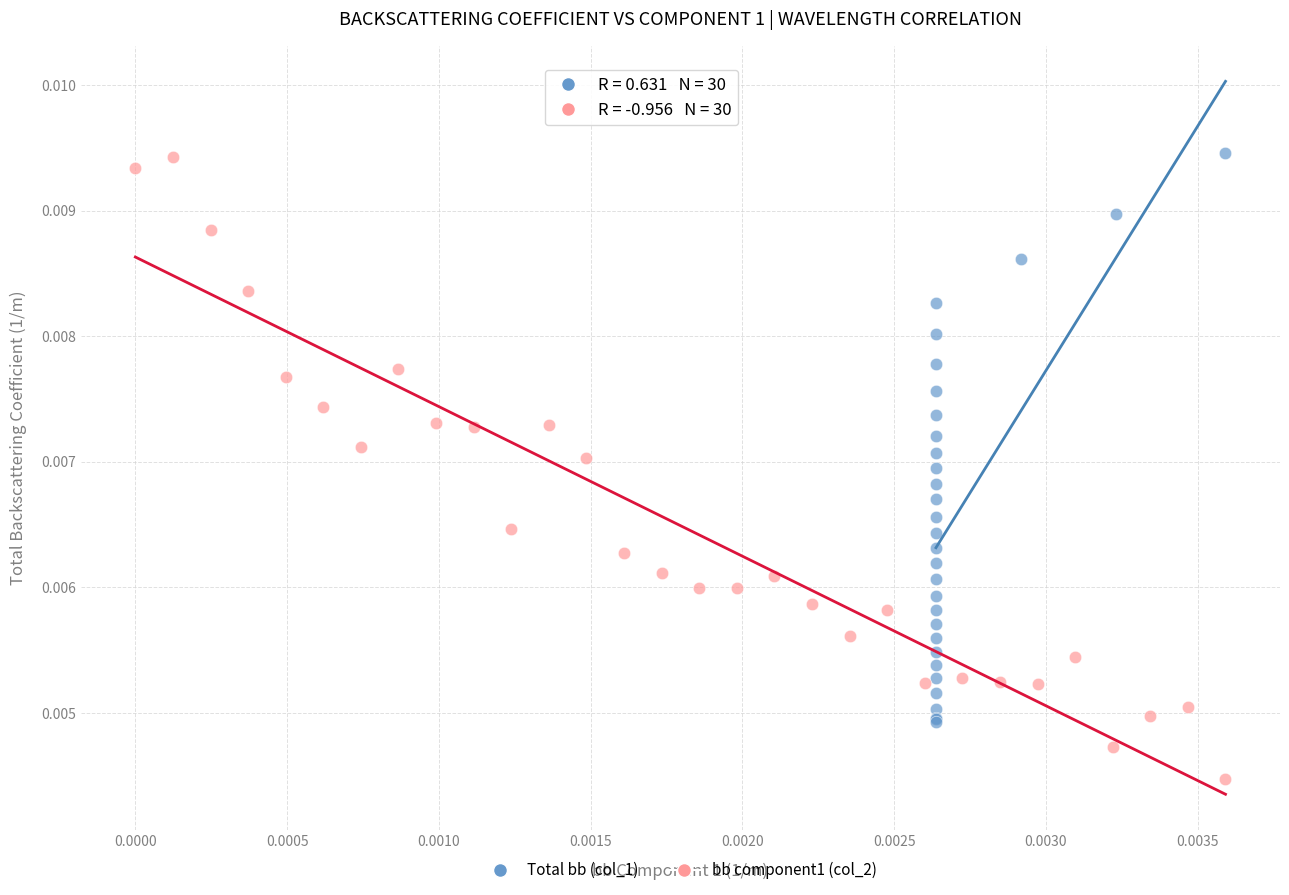

Which series has the widest spread of Y values?

bb component1 (col_2)